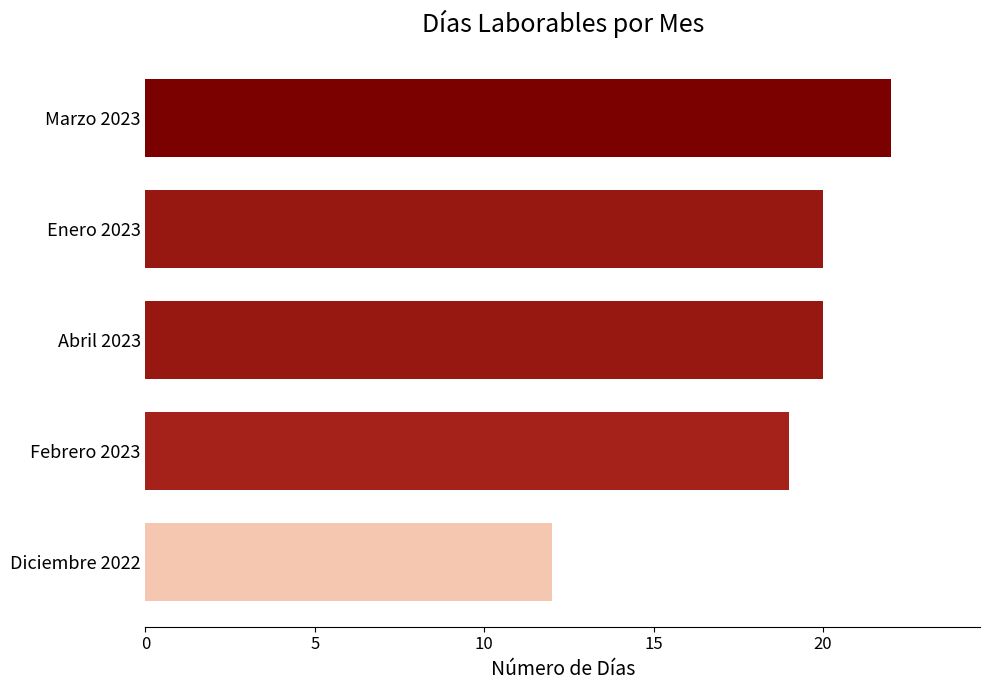

What is the value of the 1st bar from the top?

22